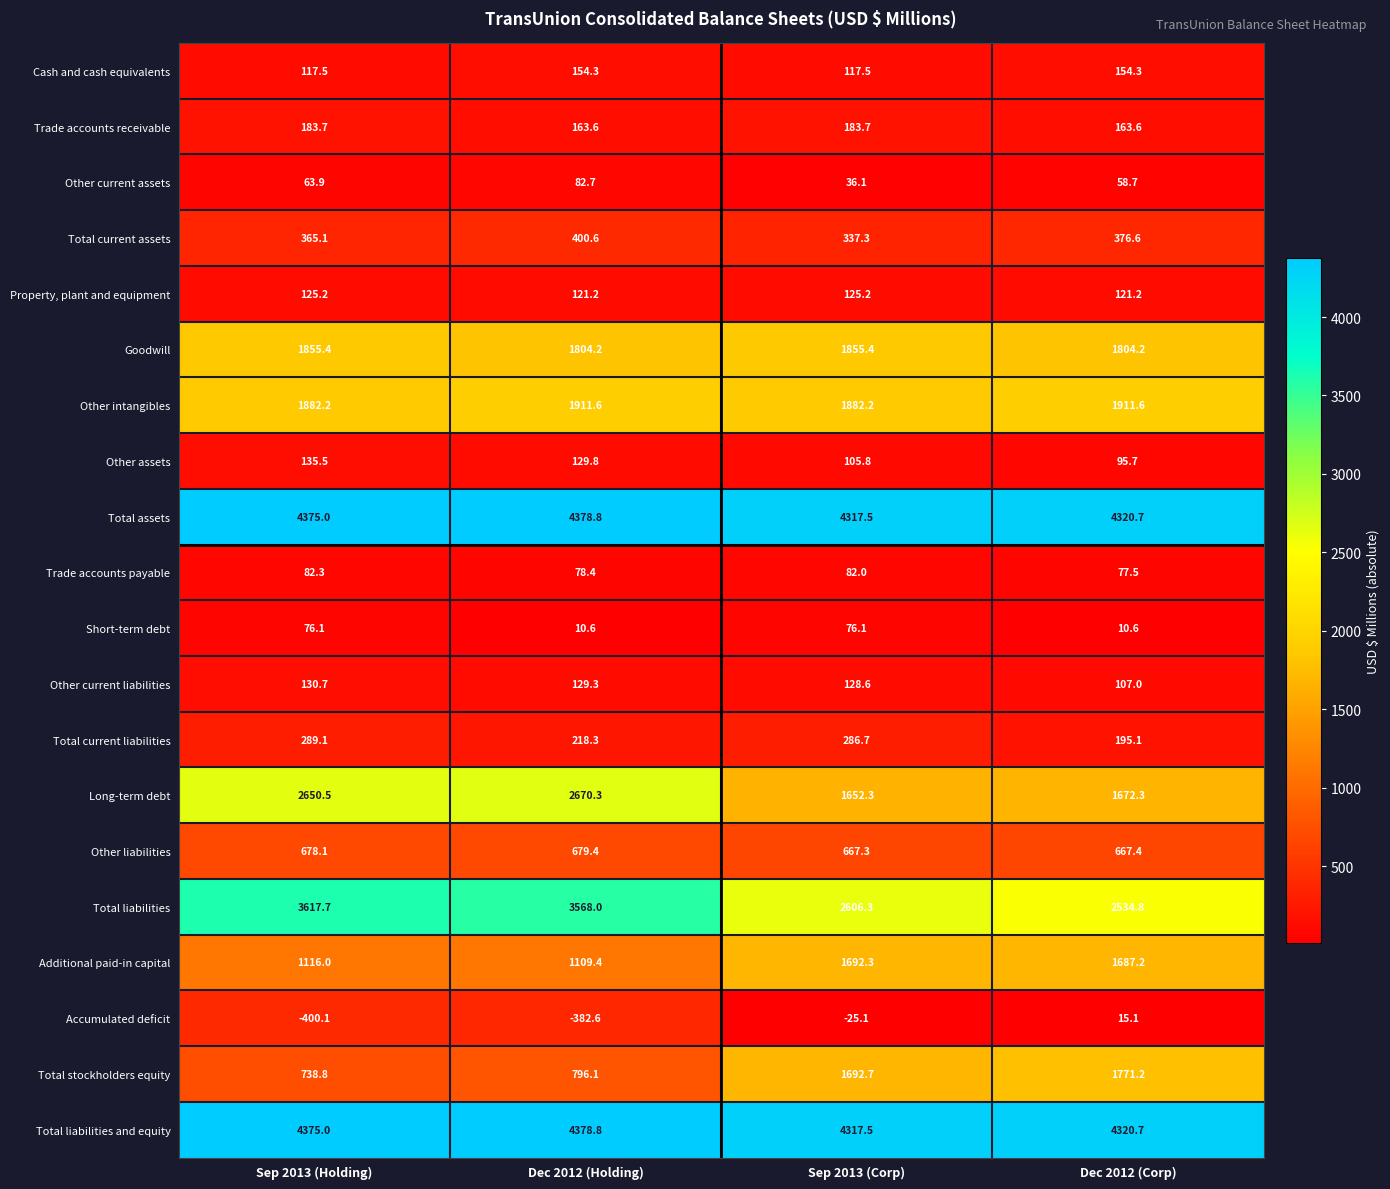

What is the total value across all series at Dec 2012 (Holding)?

22402.8